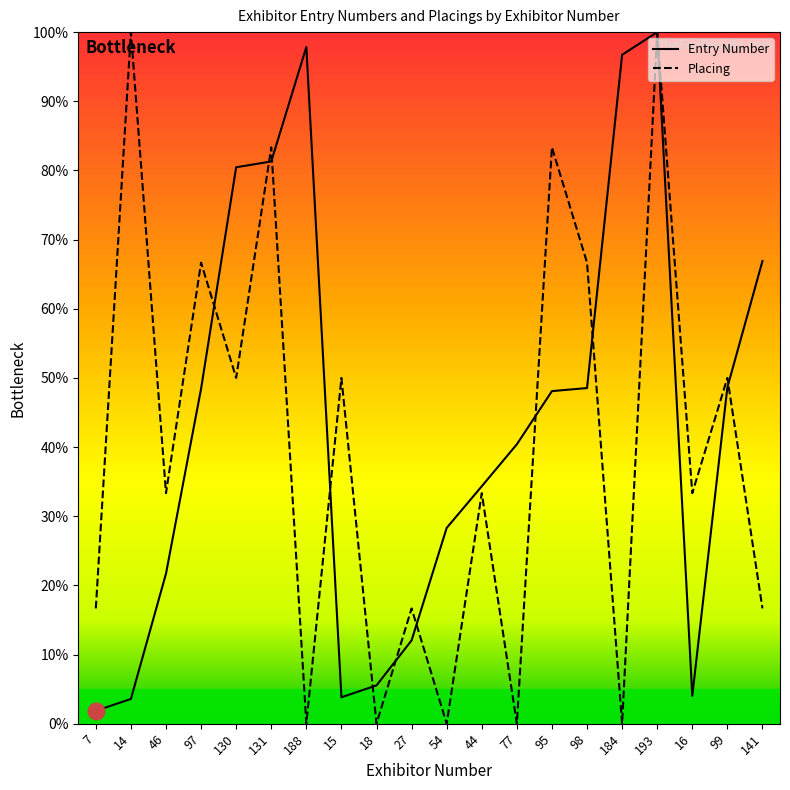

How many lines are shown in the chart?

2